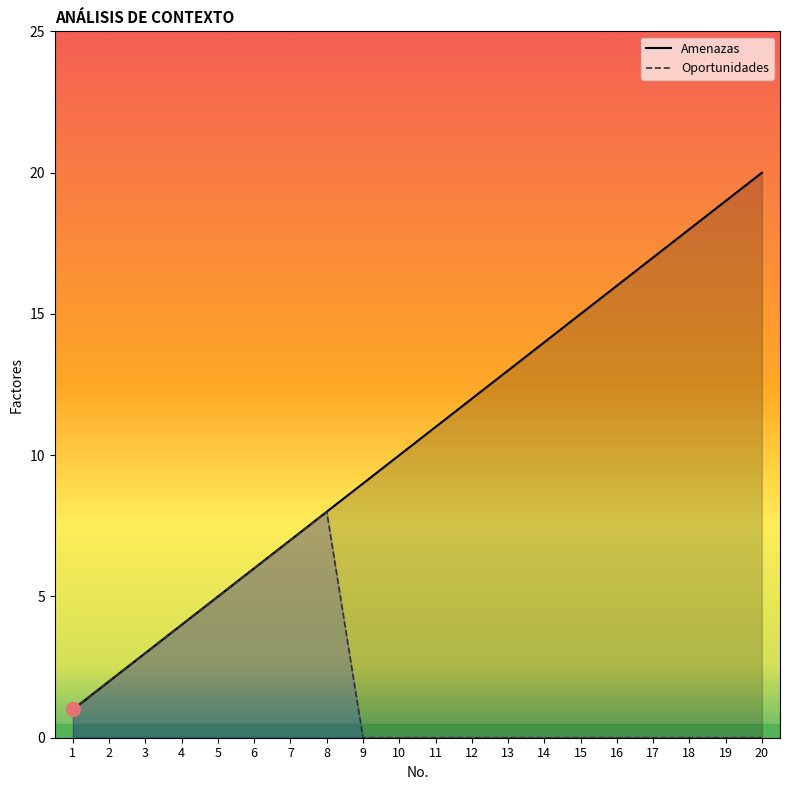

What is the difference between the maximum and second lowest values in the Amenazas series?

18